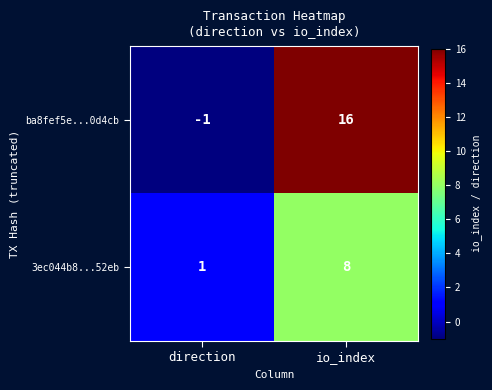

What is the sum of all 3ec044b8...52eb values?

9